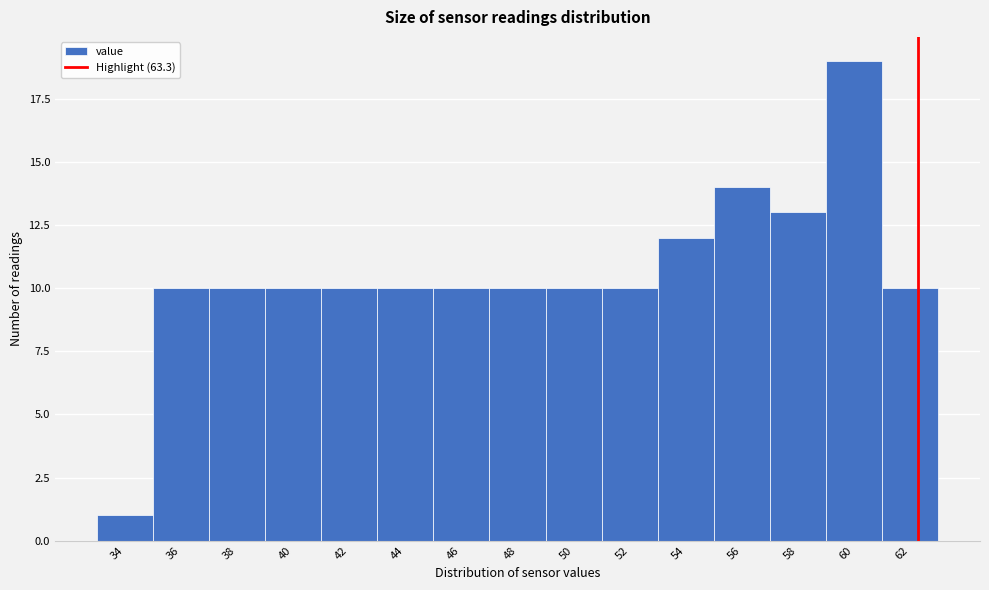

Reading left to right, what are all the values shown in this chart?

1	10	10	10	10	10	10	10	10	10	12	14	13	19	10